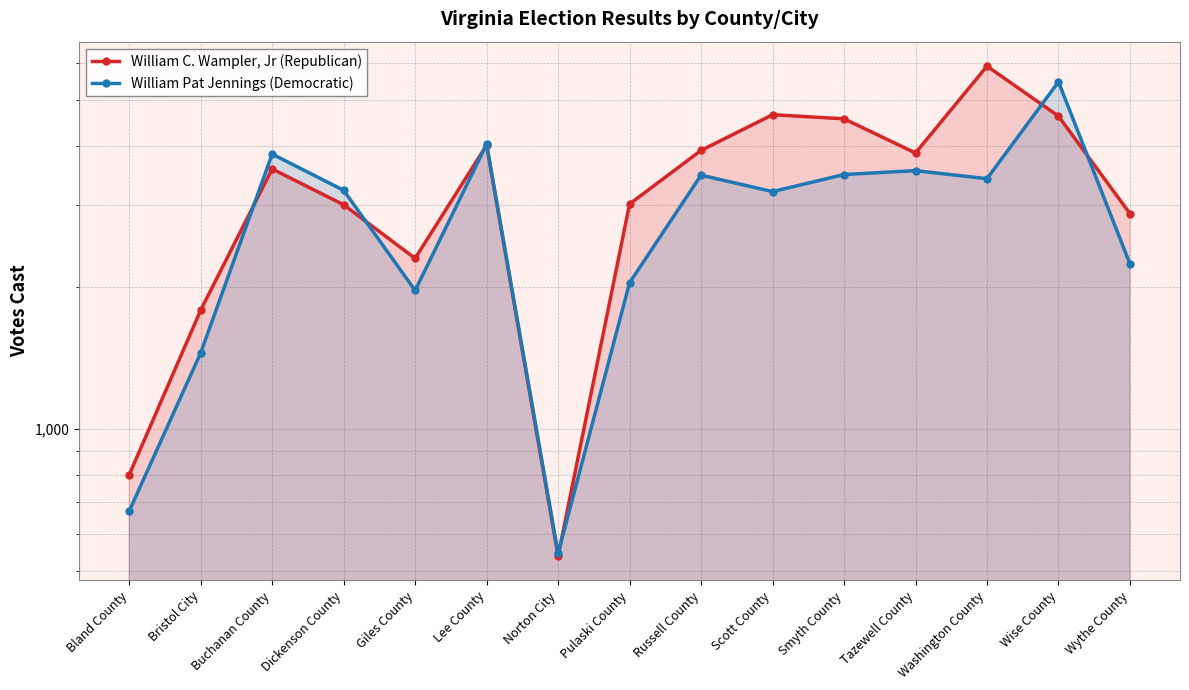

At which label does William Pat Jennings (Democratic) first exceed 3217?

Buchanan County